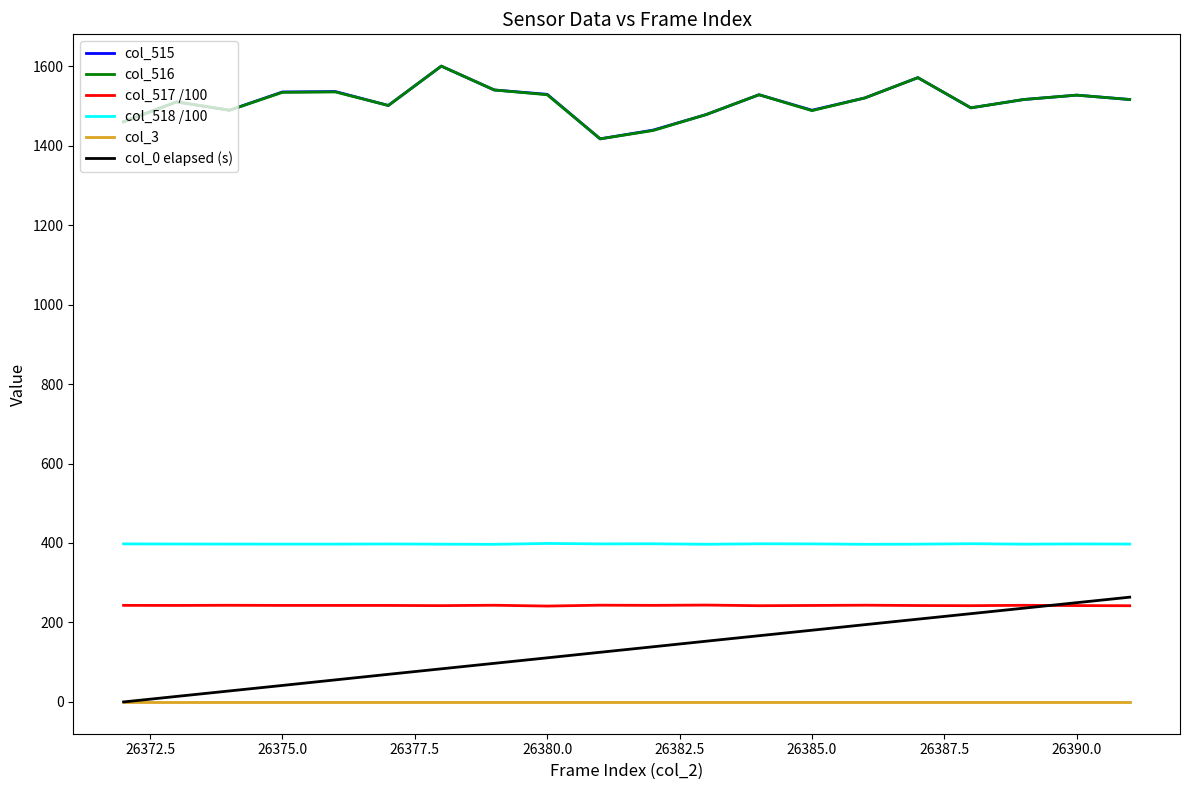

What is the greatest value displayed?

1600.0